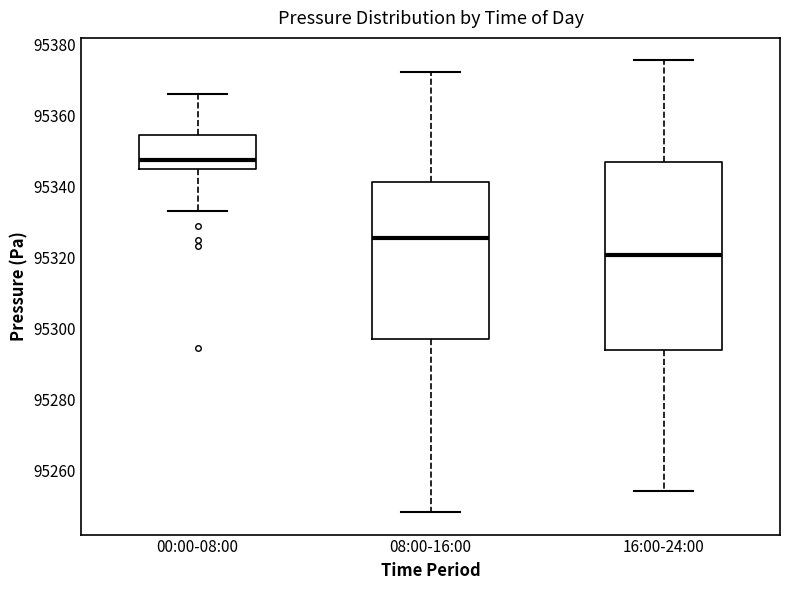

Where is the lower edge of the box for 08:00-16:00 on the y-axis? The values are not printed on the chart, so give them approximately, as read against the axis.

95298